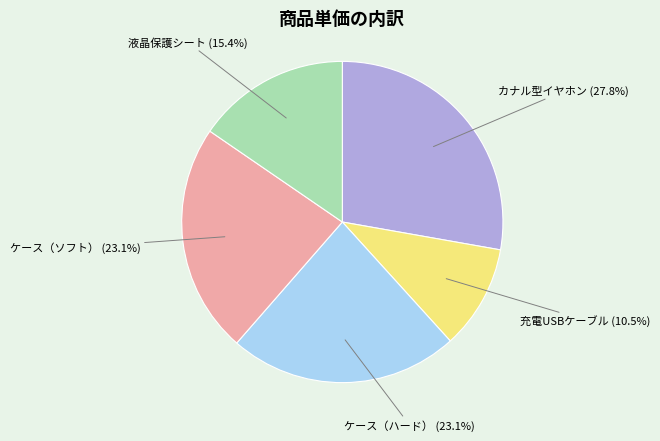

Is there a majority slice in this chart?

No